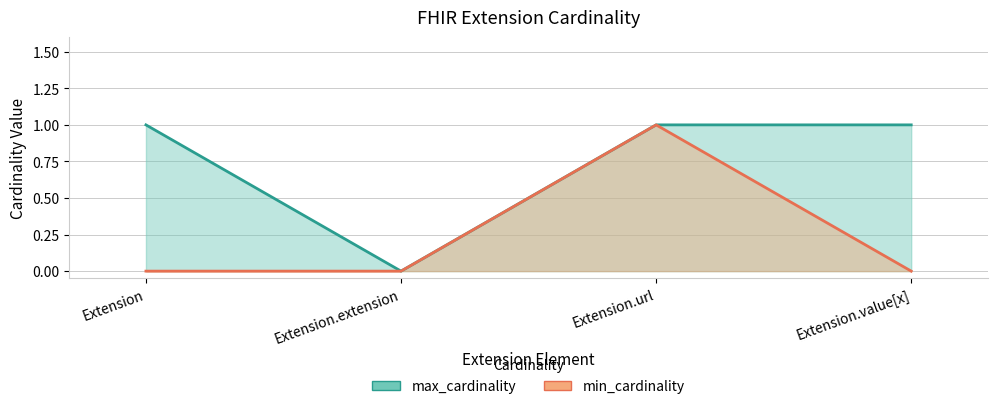

What are all the series names shown in the legend?

min_cardinality, max_cardinality